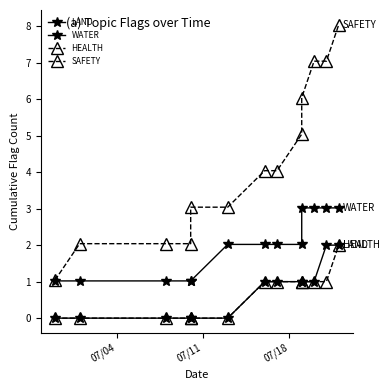

True or false: HEALTH and LAND intersect in this chart.

False